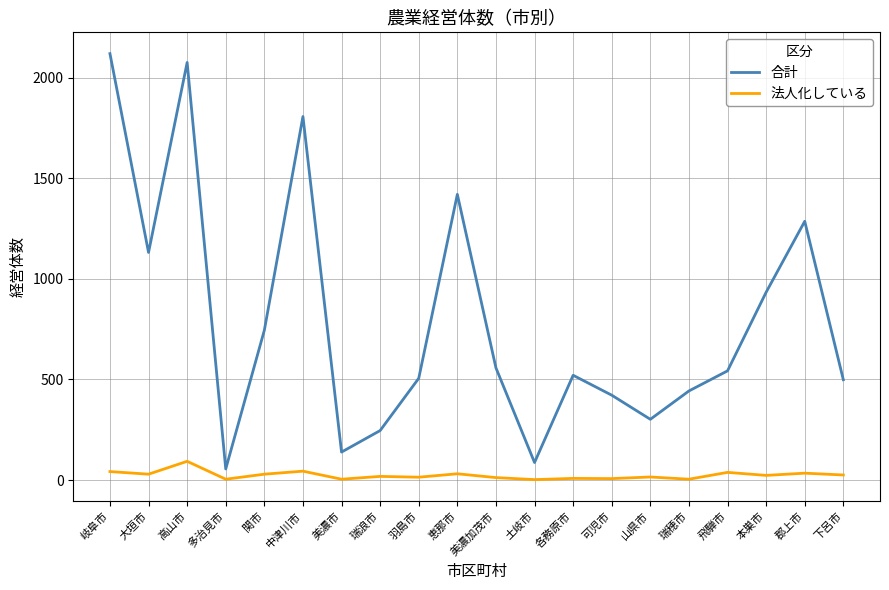

Which series changed the most between 岐阜市 and 羽島市?

合計